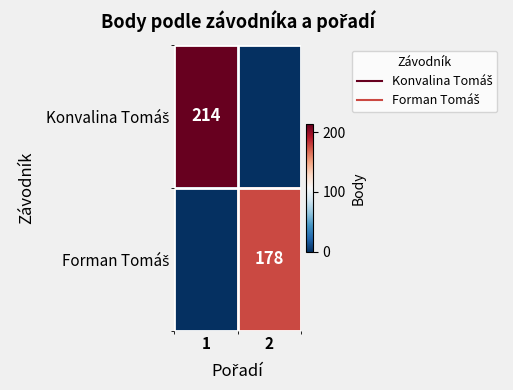

The value of Forman Tomáš at 1 is -101. True or false?

False